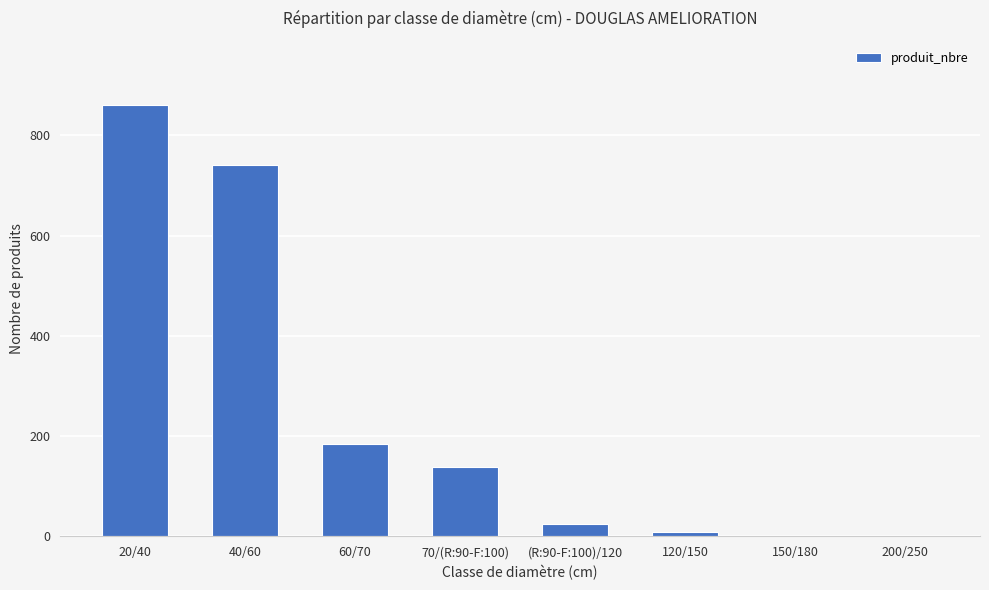

What is the maximum value shown in the chart?

860